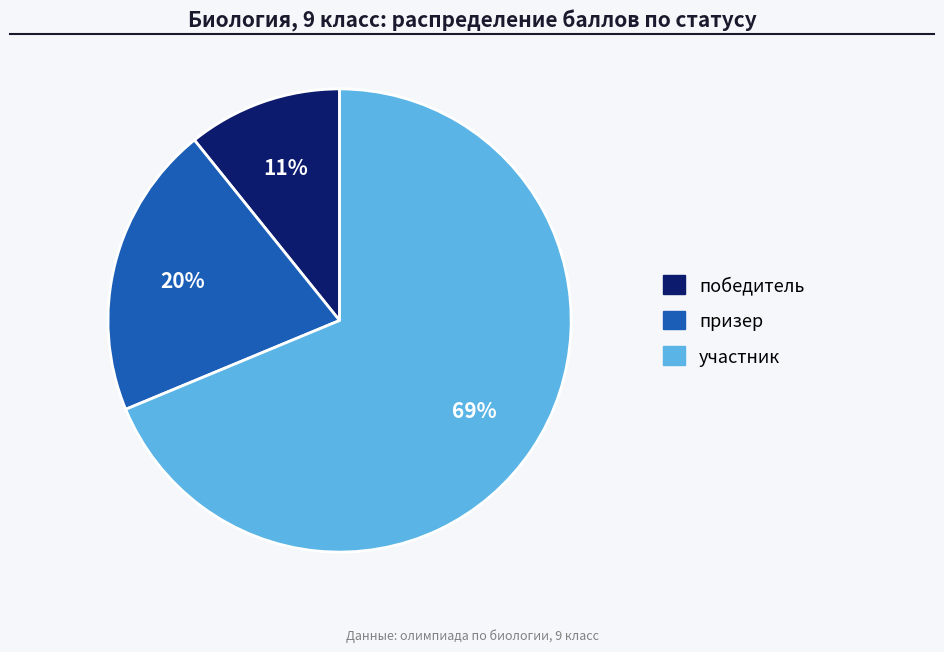

To the nearest percent, what is the difference between the largest and smallest slice percentages?

58%